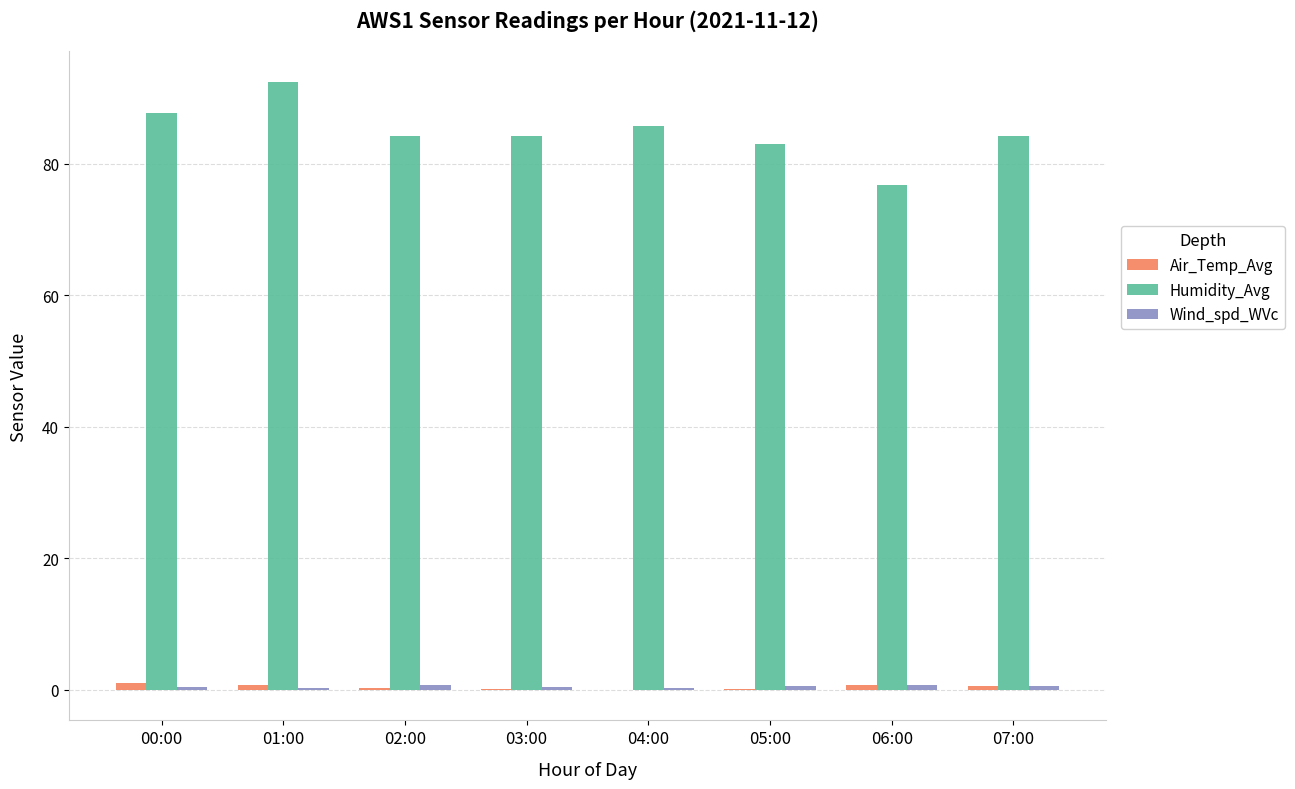

Which series has the largest total across all categories?

Humidity_Avg